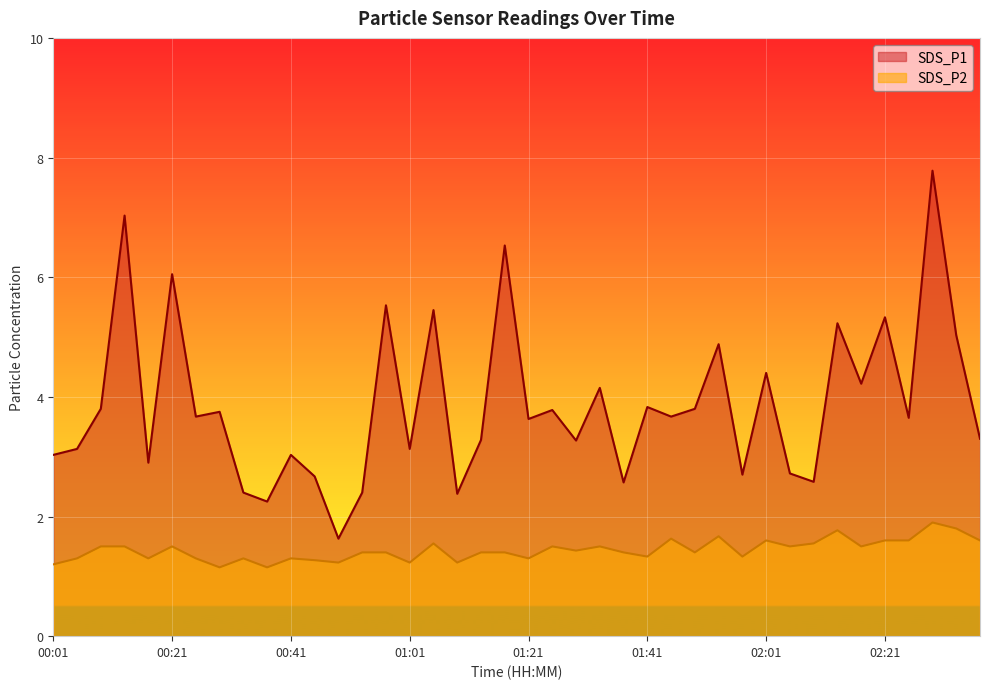

Which series changed the most between 00:49 and 02:17?

SDS_P1